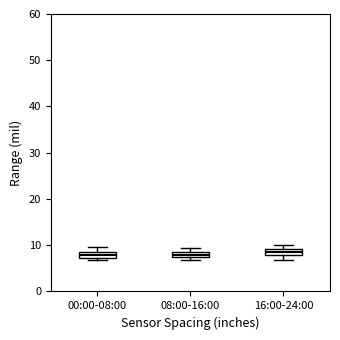

Where is the upper edge of the box for 16:00-24:00 on the y-axis? The values are not printed on the chart, so give them approximately, as read against the axis.

9